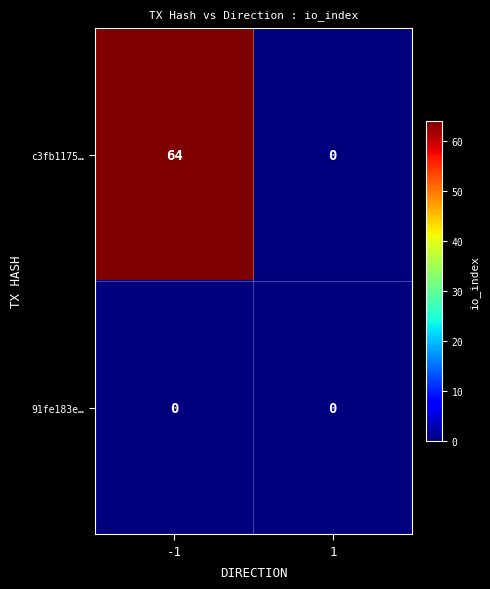

How many values in the c3fb1175… series are below 64?

1